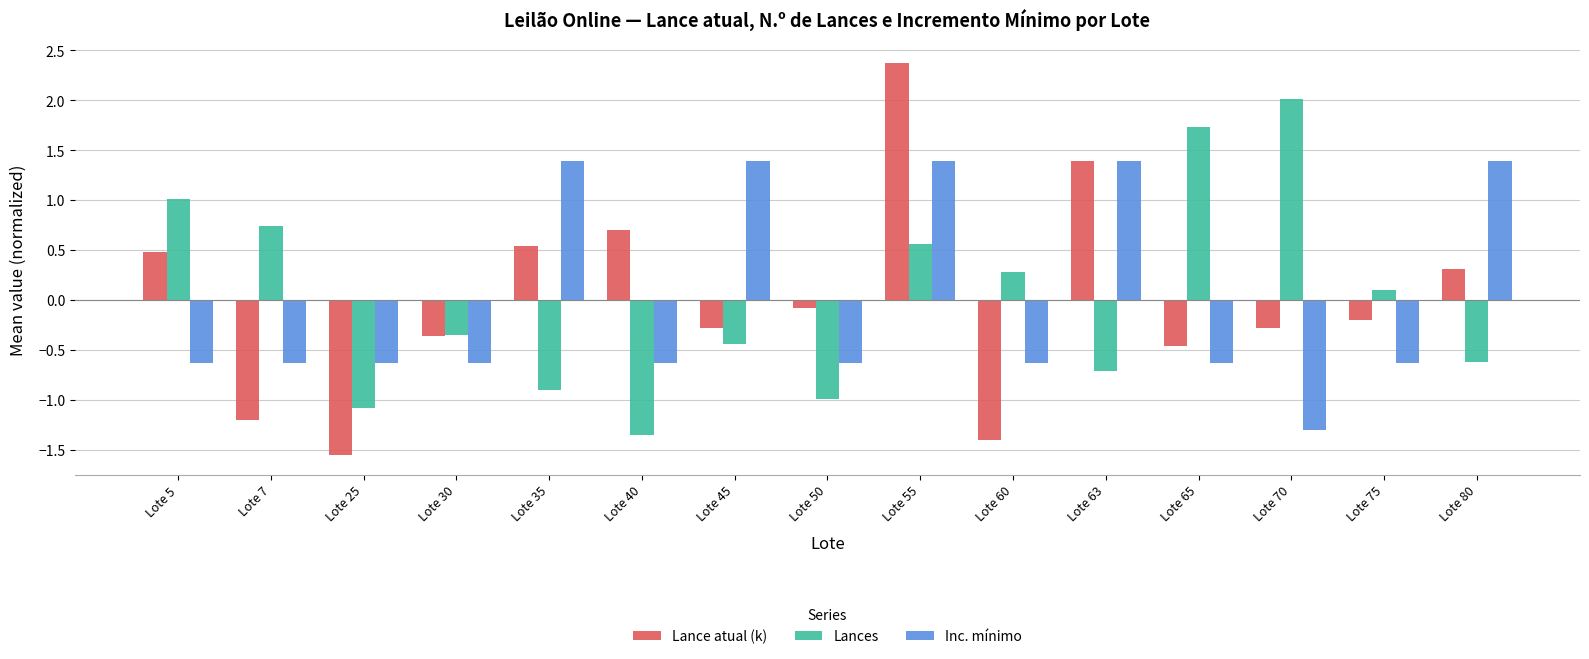

True or false: Lances has a value of 2.0 at Lote 70.

True